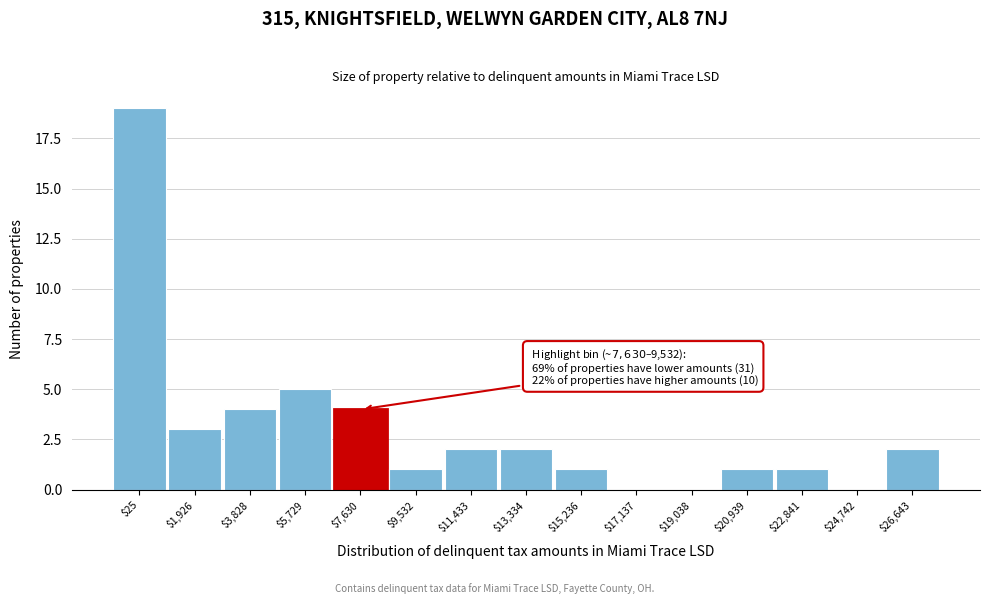

At which label is the value closest to 9?

$5,729